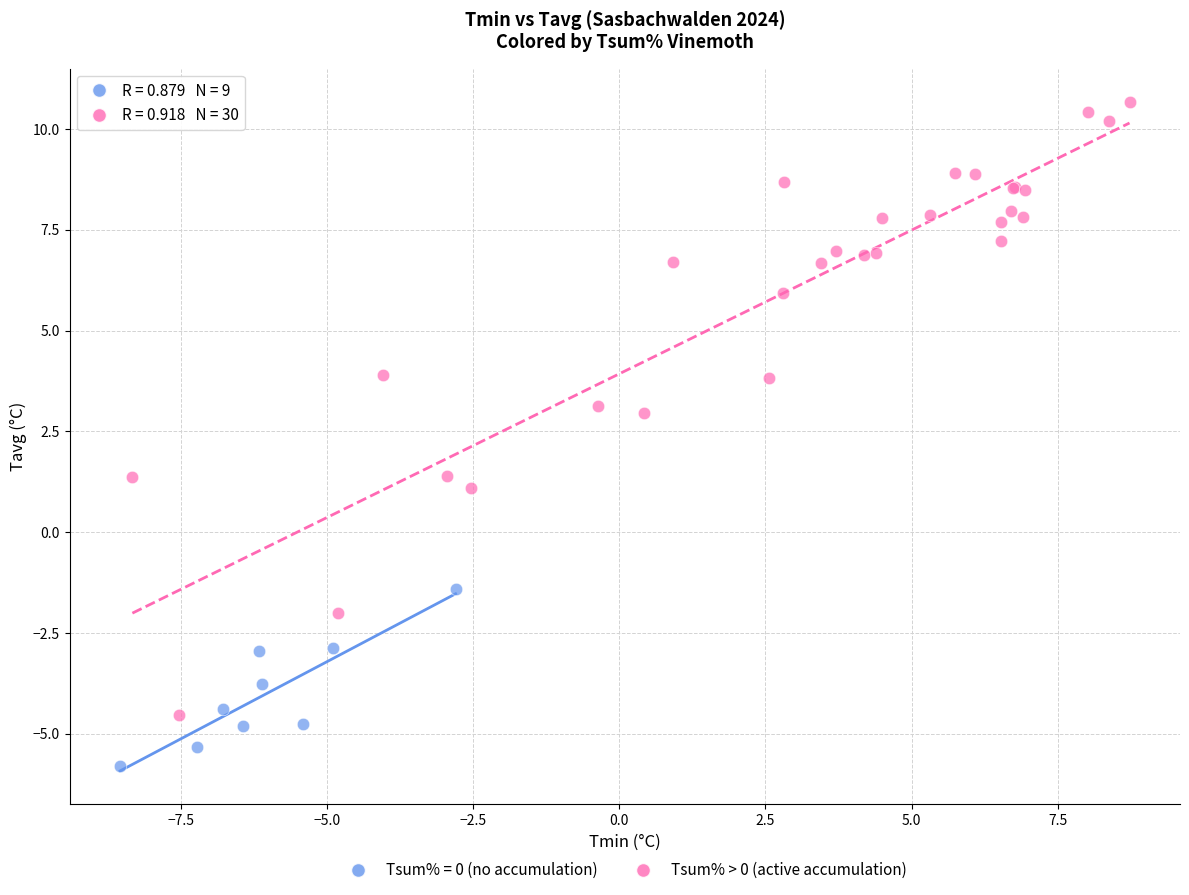

Which series contains the highest Y value?

Tsum% > 0 (active accumulation)